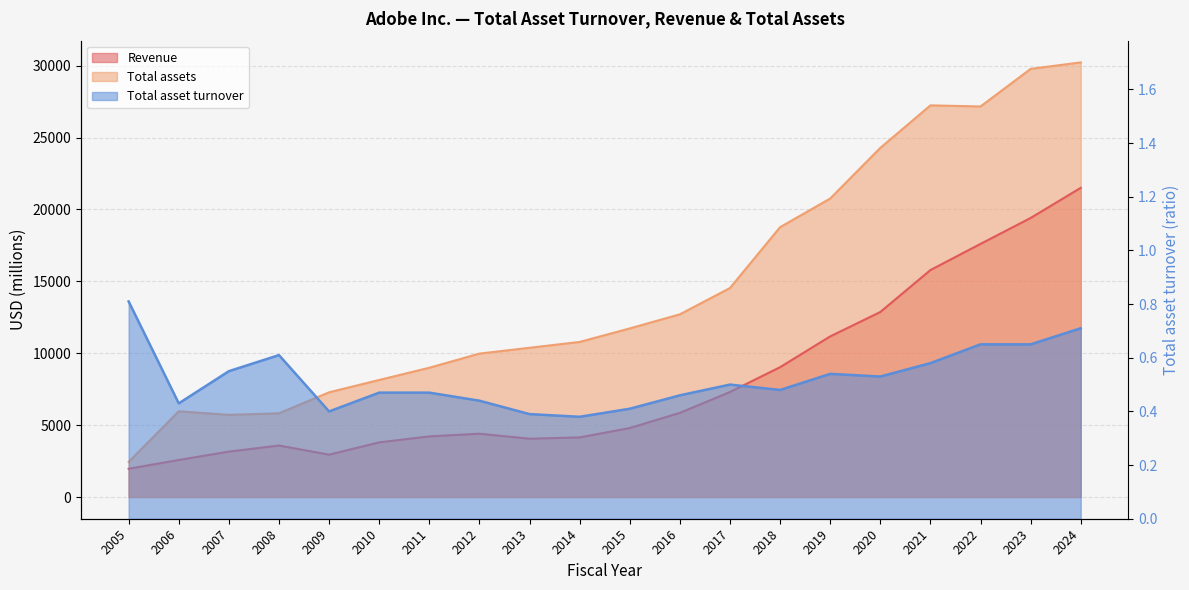

Which series has the largest range (max minus min)?

Total assets